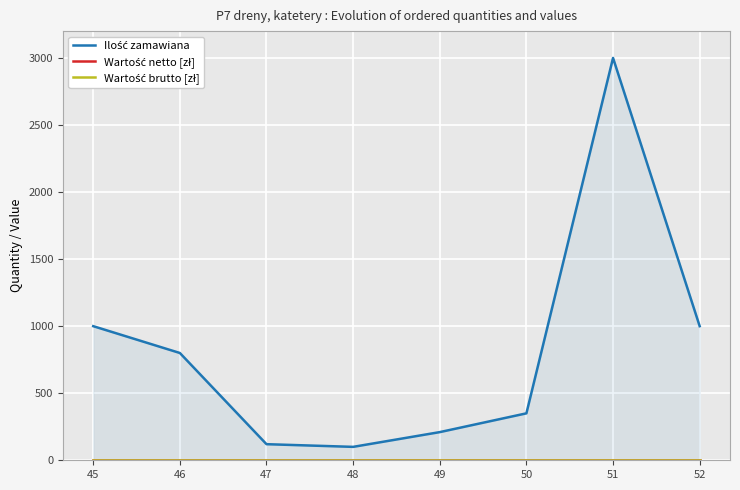

Which category has the highest value in the Ilość zamawiana series?

51